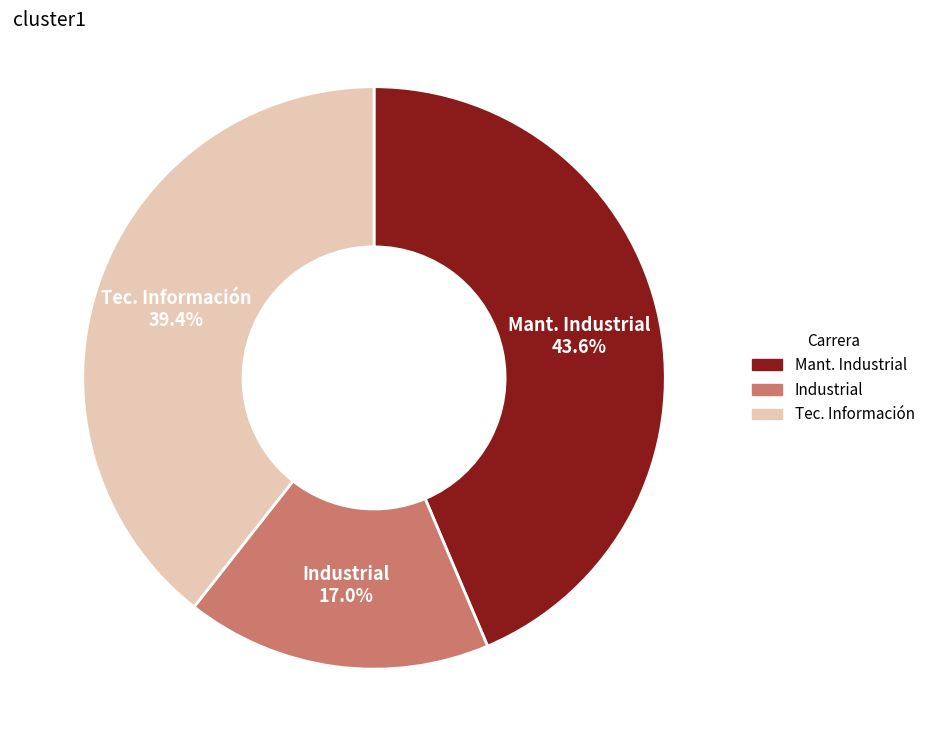

Does any single category account for the majority?

No